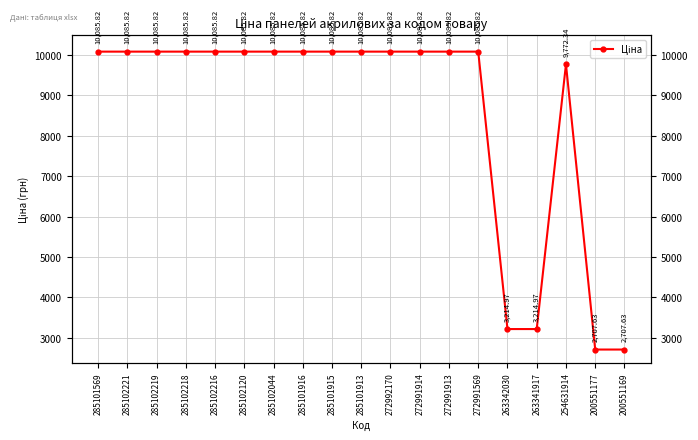

True or false: the data shows 4217.7 at 285101913.

False